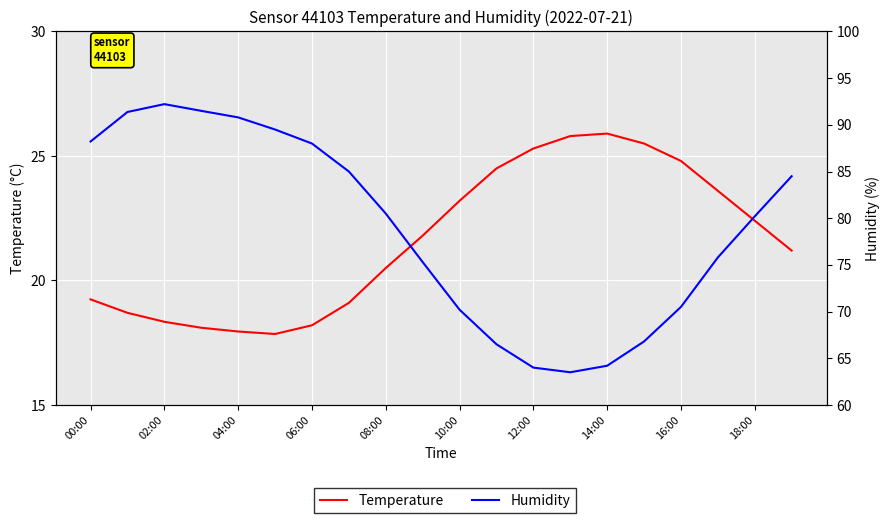

Reading left to right, what are all the values shown in this chart?

Temperature: 19.2	18.7	18.3	18.1	17.9	17.9	18.2	19.1	20.5	21.8	23.2	24.5	25.3	25.8	25.9	25.5	24.8	23.6	22.4	21.2
Humidity: 88.2	91.4	92.2	91.5	90.8	89.5	88.0	85.0	80.5	75.3	70.2	66.5	64.0	63.5	64.2	66.8	70.5	75.8	80.2	84.5